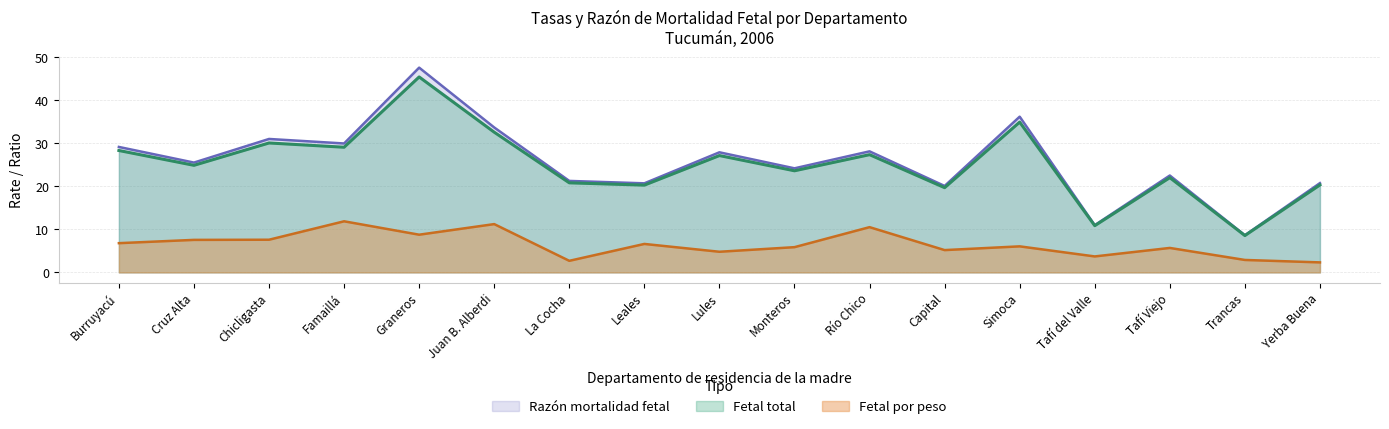

Between Leales and Lules, which series saw the biggest shift?

Razón mortalidad fetal